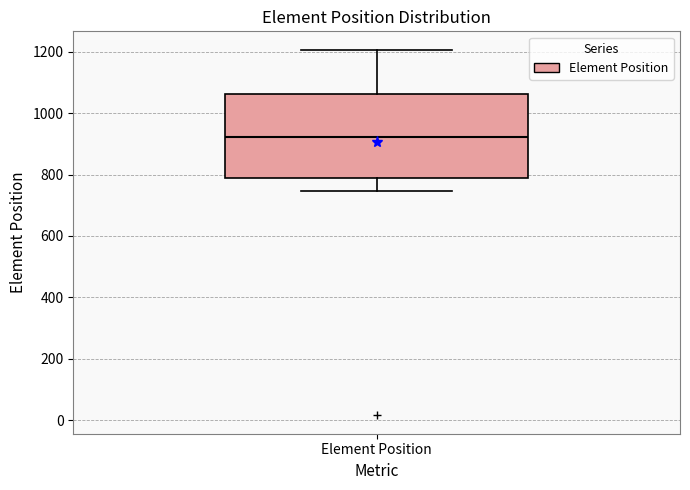

Transcribe this box plot: give where the median line is, the range the box spans, and where the two whiskers end, as read against the y-axis. The values are not printed on the chart, so give them approximately, as read against the axis.

median 920, box 800 to 1060, whiskers 740 to 1200